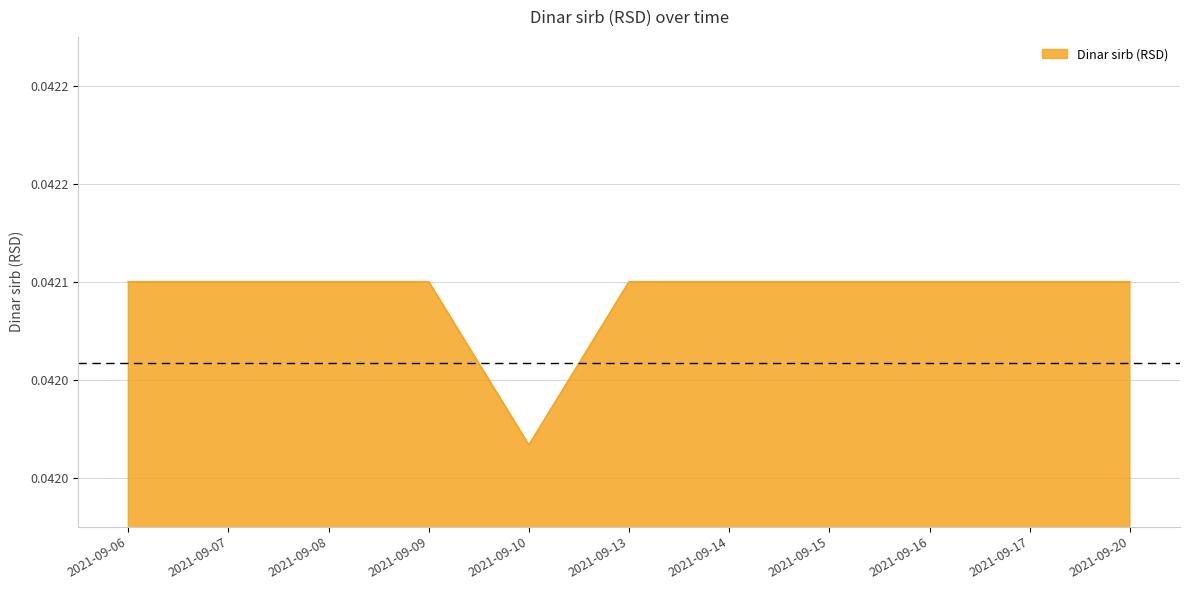

Which category has the lowest value across all series?

2021-09-10